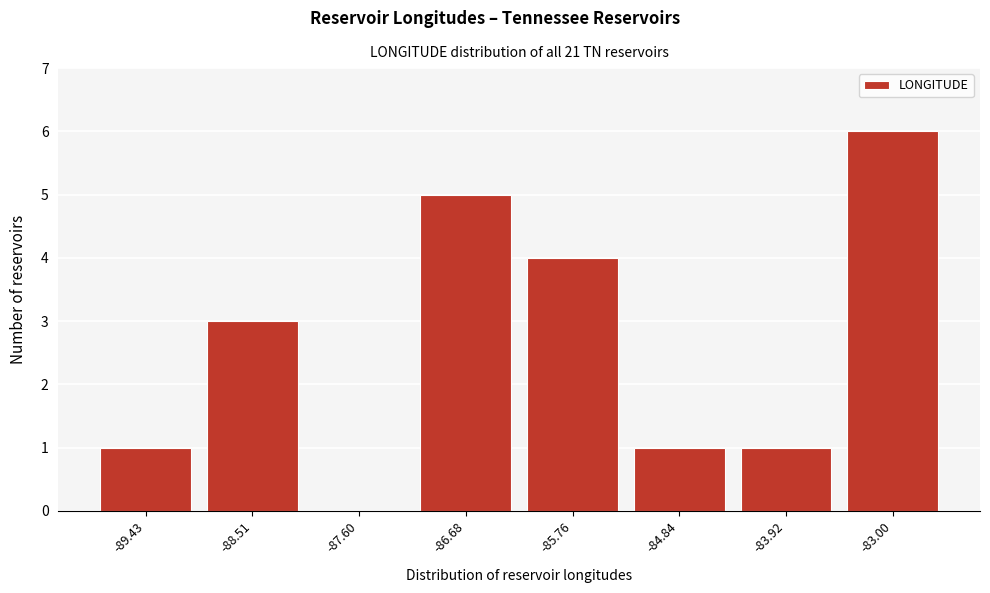

Reading right to left, list all the values displayed in this chart.

-83.00=6	-83.92=1	-84.84=1	-85.76=4	-86.68=5	-87.60=0	-88.51=3	-89.43=1